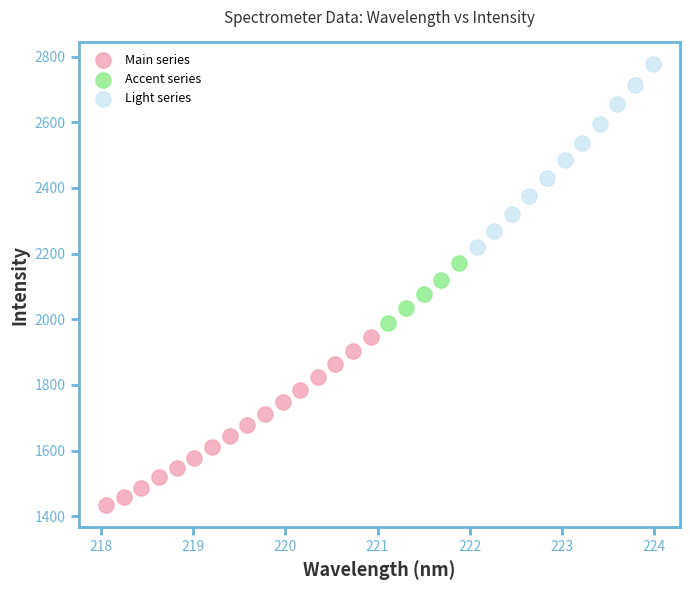

Which series reaches the maximum Y coordinate?

Light series